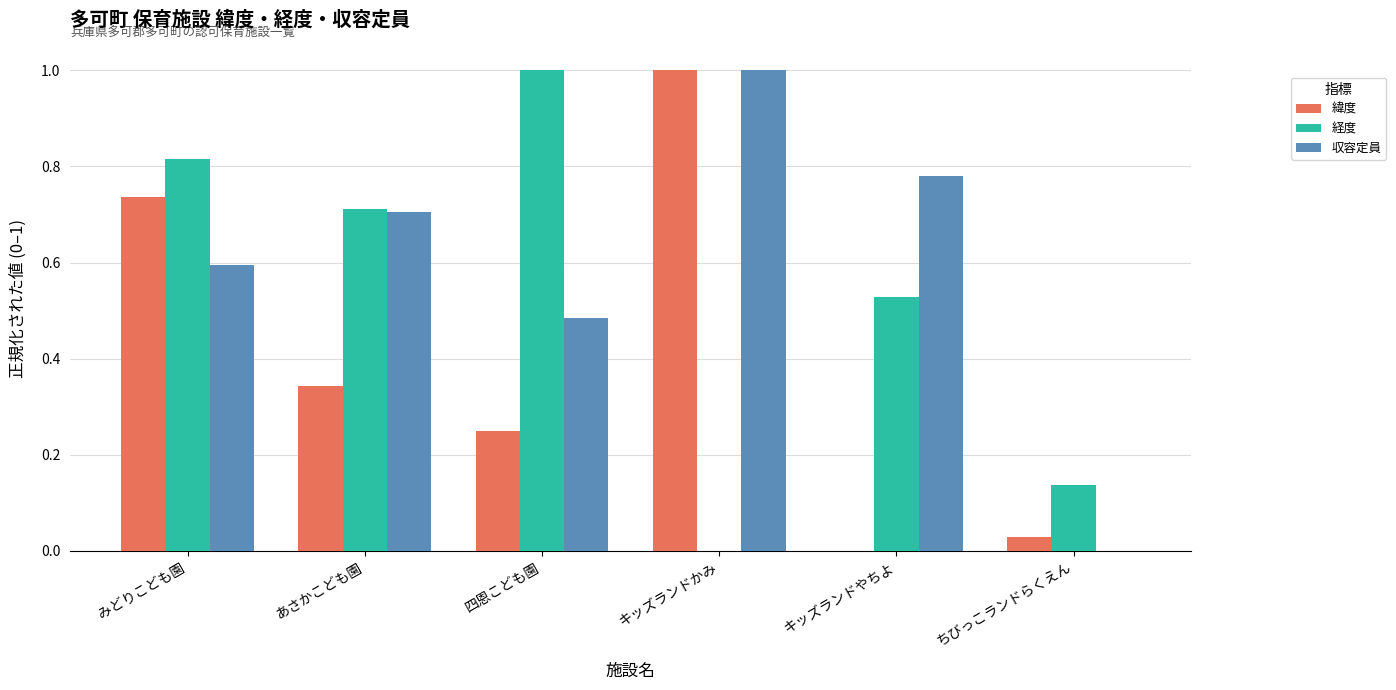

What is the sum of all 経度 values?

3.2